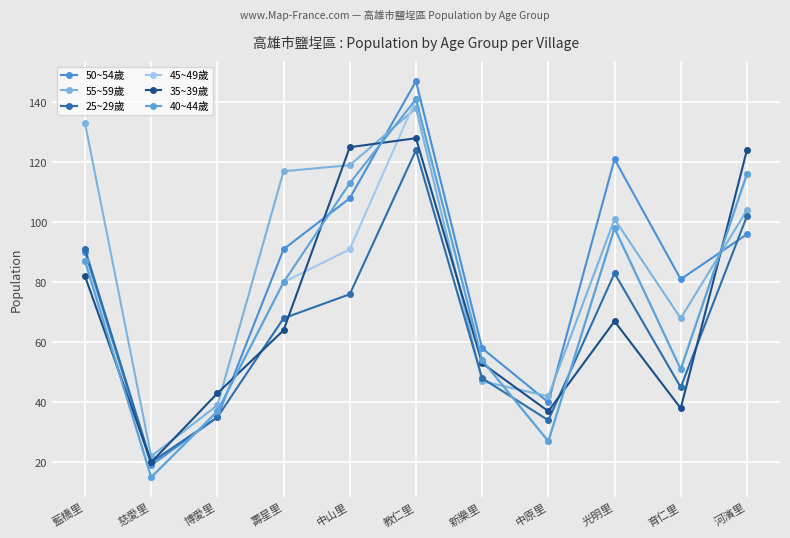

At how many categories does at least one series exceed 113?

6